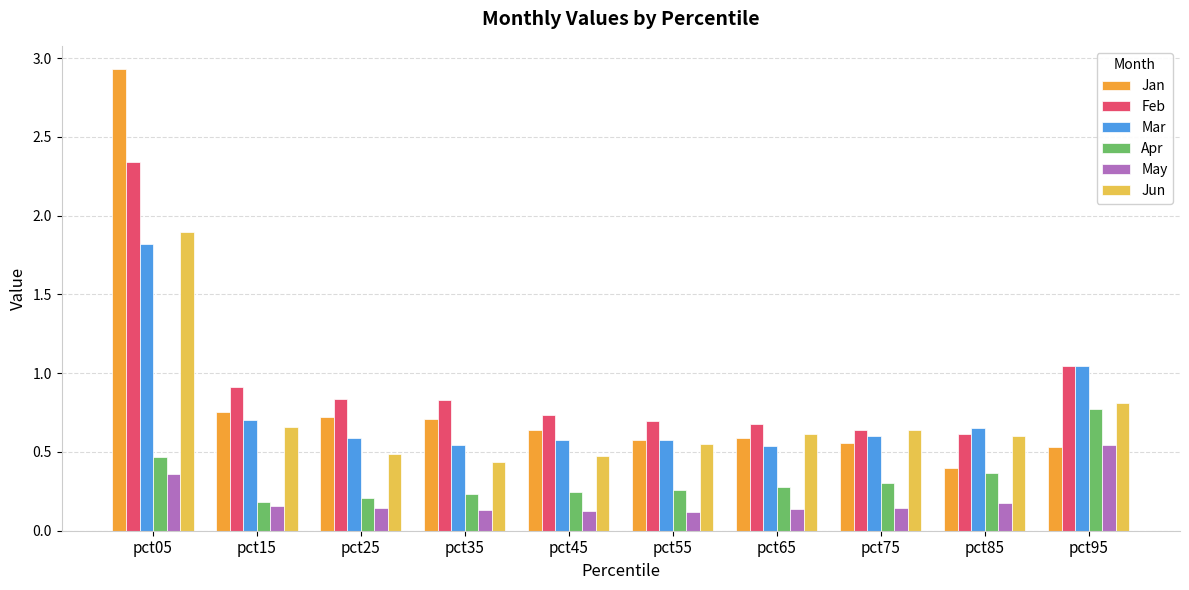

What is the difference between the highest and lowest values at pct05?

2.6